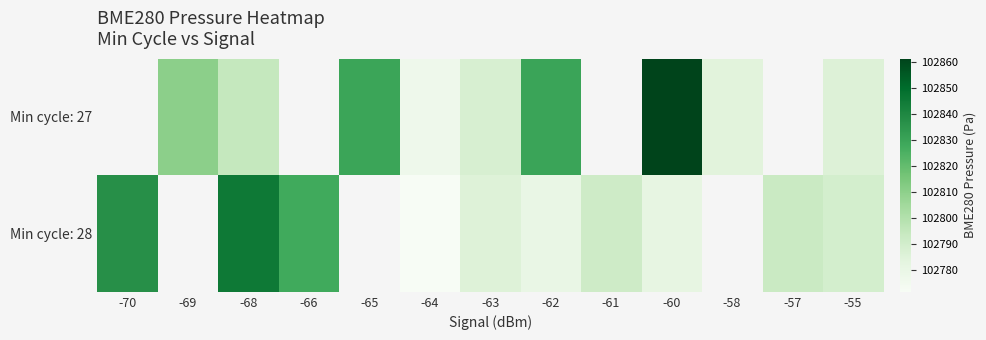

Where does the Min cycle: 28 series first go above 102789?

-70